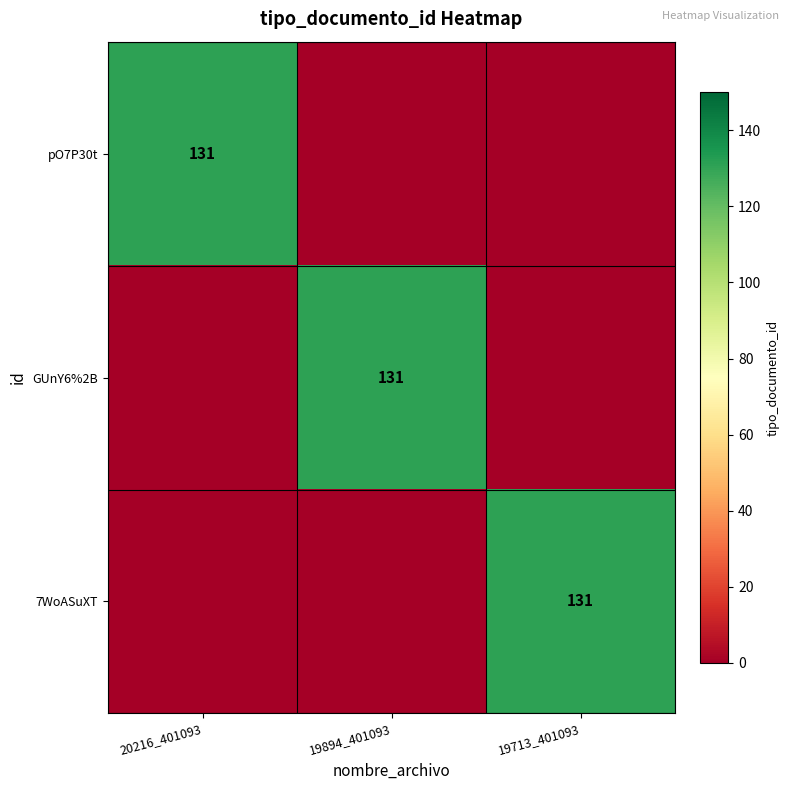

At which category is the sum across all series the highest?

20216_401093